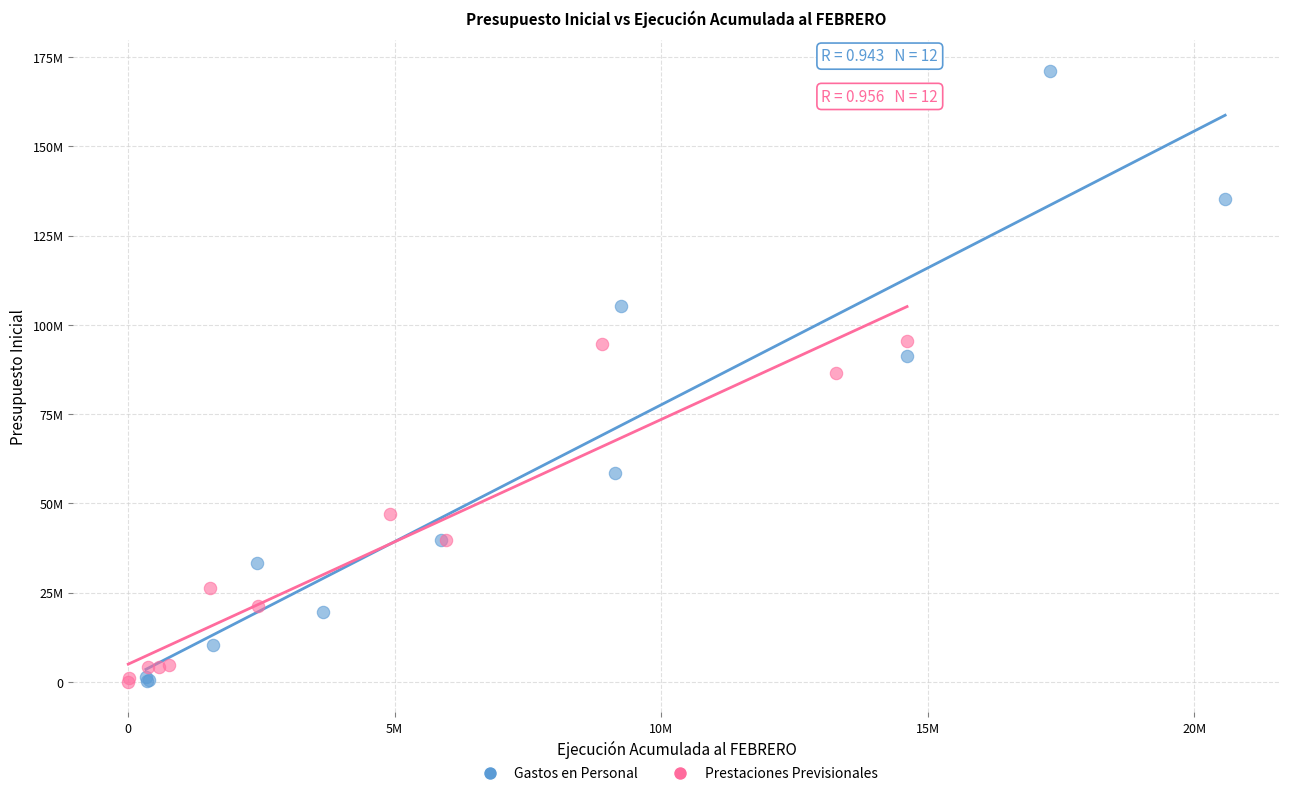

What are all the series names shown in the legend?

Gastos en Personal, Prestaciones Previsionales